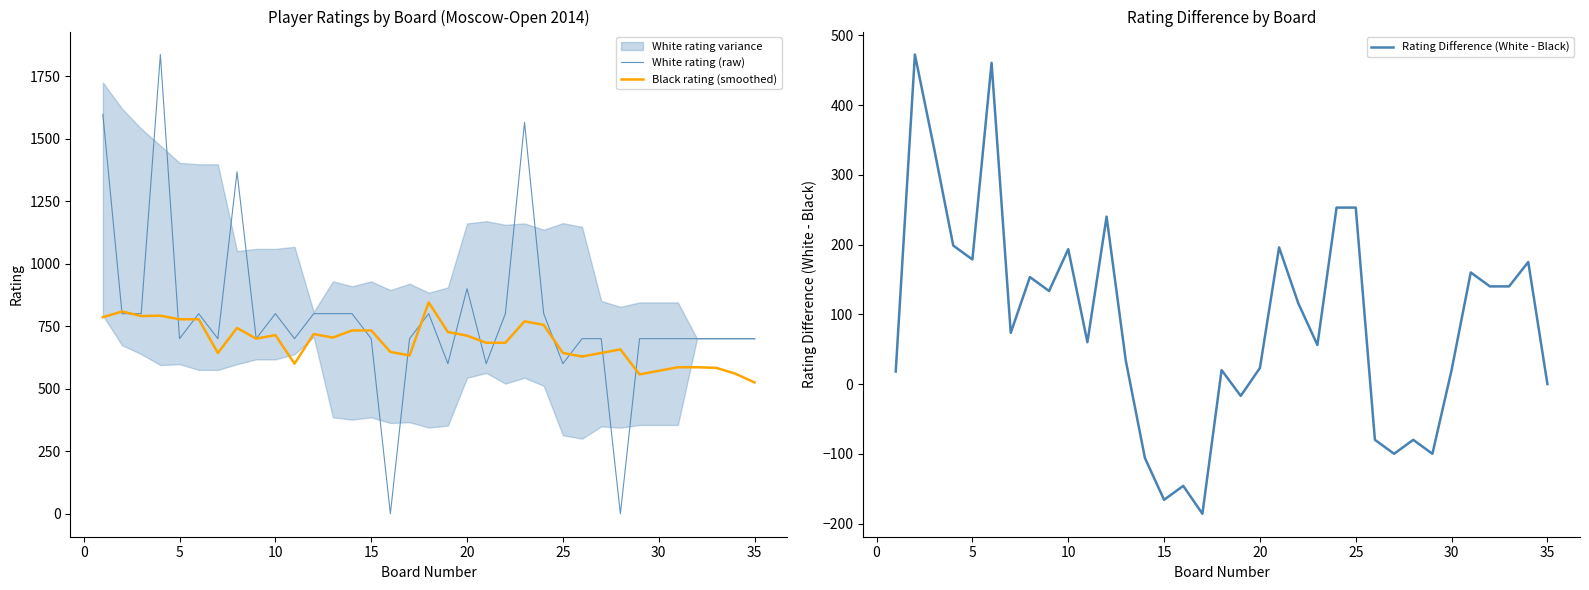

What is the average value of the Rating Difference (White - Black) series?

89.3